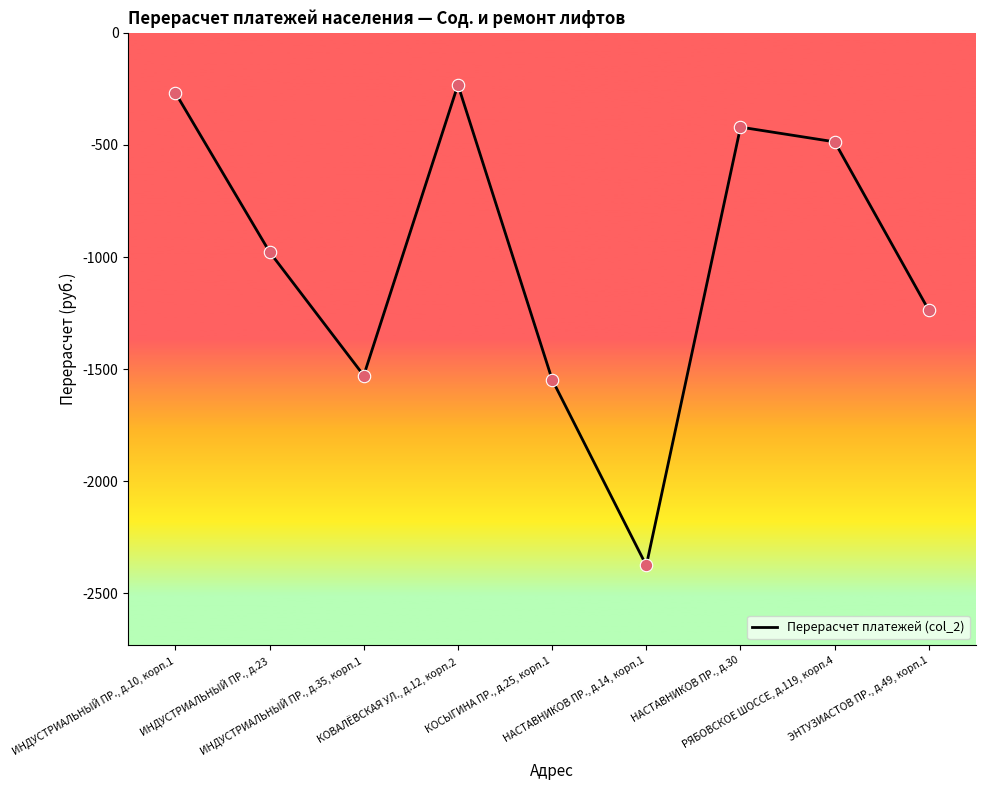

Which has a higher value, НАСТАВНИКОВ ПР., д.14, корп.1 or ИНДУСТРИАЛЬНЫЙ ПР., д.23?

ИНДУСТРИАЛЬНЫЙ ПР., д.23